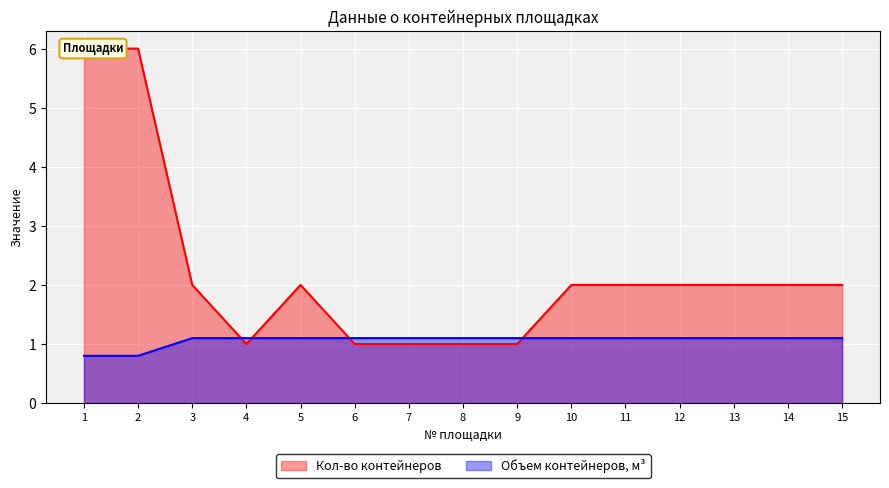

What is the value of the Кол-во контейнеров point at the 1st from the left?

6.0